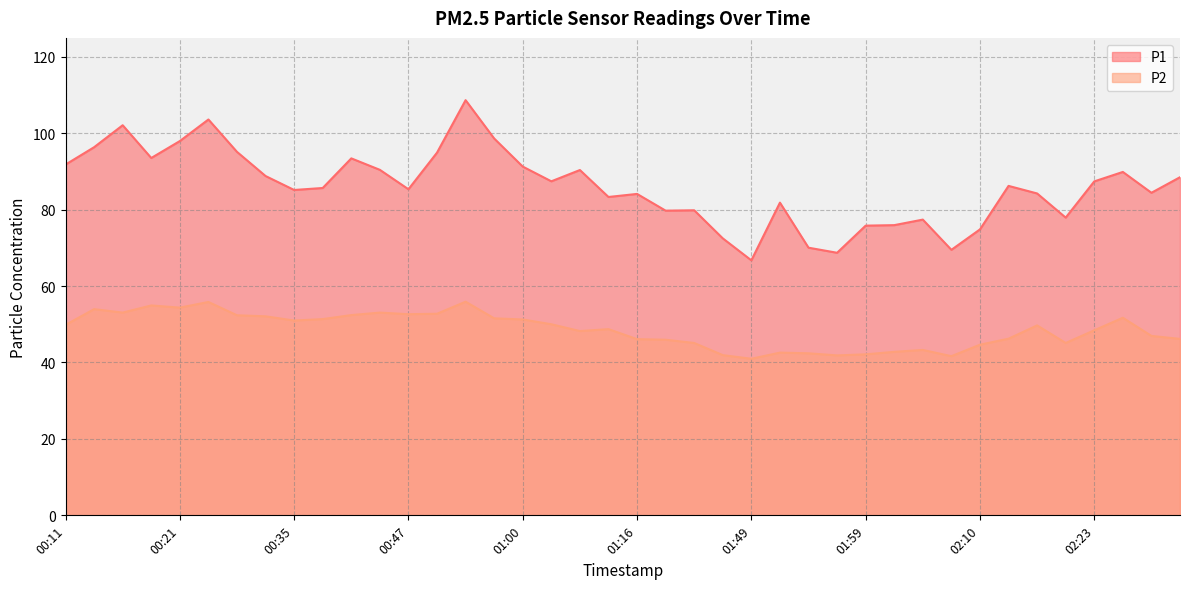

Reading left to right, transcribe all the data shown in this chart.

P1: 00:11=91.8	00:14=96.3	00:16=102.1	00:19=93.5	00:21=97.9	00:24=103.6	00:27=95.1	00:30=88.8	00:35=85.1	00:40=85.7	00:42=93.4	00:45=90.4	00:47=85.3	00:50=94.9	00:55=108.6	00:57=98.6	01:00=91.2	01:02=87.4	01:08=90.3	01:10=83.3	01:16=84.1	01:27=79.7	01:36=79.8	01:47=72.5	01:49=66.7	01:52=81.8	01:54=70.0	01:57=68.7	01:59=75.8	02:02=75.9	02:05=77.4	02:08=69.5	02:10=74.8	02:15=86.2	02:18=84.2	02:20=77.9	02:23=87.4	02:25=89.8	02:30=84.4	02:33=88.5
P2: 00:11=49.8	00:14=54.0	00:16=53.0	00:19=54.9	00:21=54.4	00:24=55.8	00:27=52.4	00:30=52.1	00:35=51.0	00:40=51.4	00:42=52.4	00:45=53.0	00:47=52.6	00:50=52.8	00:55=55.9	00:57=51.5	01:00=51.2	01:02=50.0	01:08=48.2	01:10=48.7	01:16=46.1	01:27=46.0	01:36=45.1	01:47=41.9	01:49=41.0	01:52=42.6	01:54=42.4	01:57=41.9	01:59=42.1	02:02=42.8	02:05=43.3	02:08=41.6	02:10=44.6	02:15=46.2	02:18=49.7	02:20=45.1	02:23=48.4	02:25=51.7	02:30=47.0	02:33=46.2